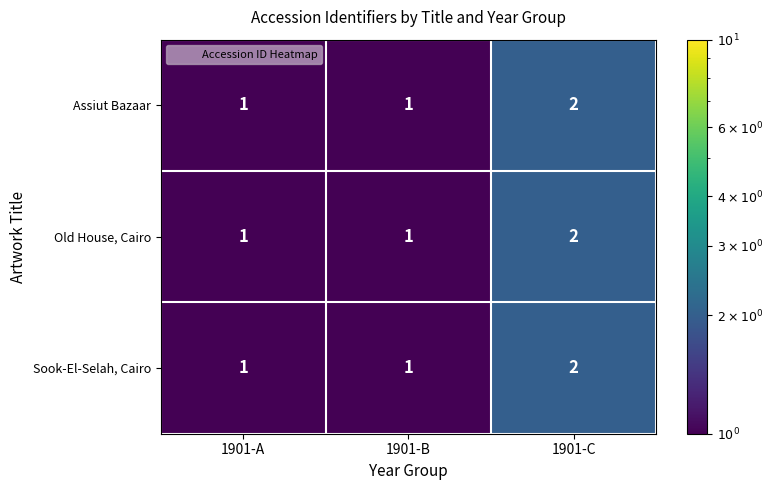

Reading right to left, what are all the values shown in this chart?

Assiut Bazaar: 2	1	1
Old House, Cairo: 2	1	1
Sook-El-Selah, Cairo: 2	1	1